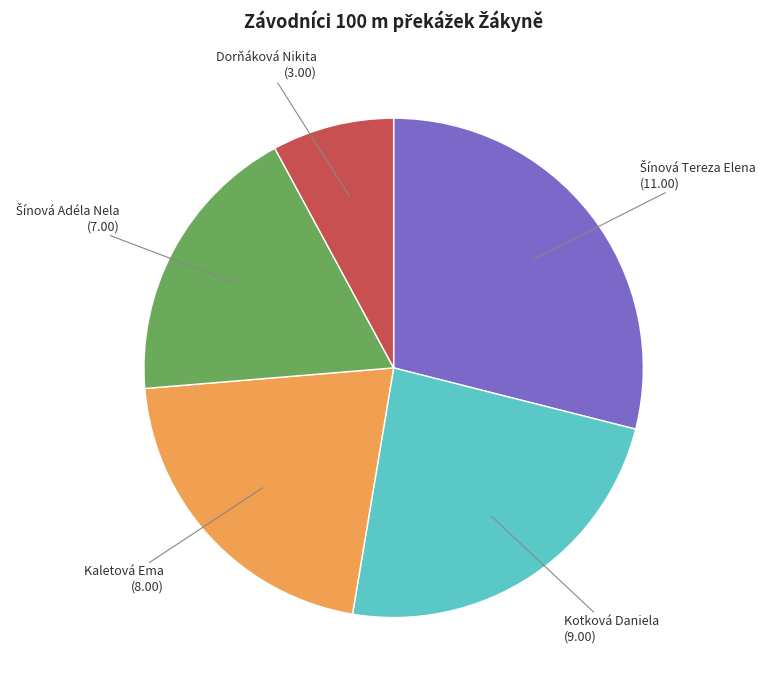

Between Dorňáková Nikita (3.00) and Kotková Daniela (9.00), which is larger?

Kotková Daniela (9.00)